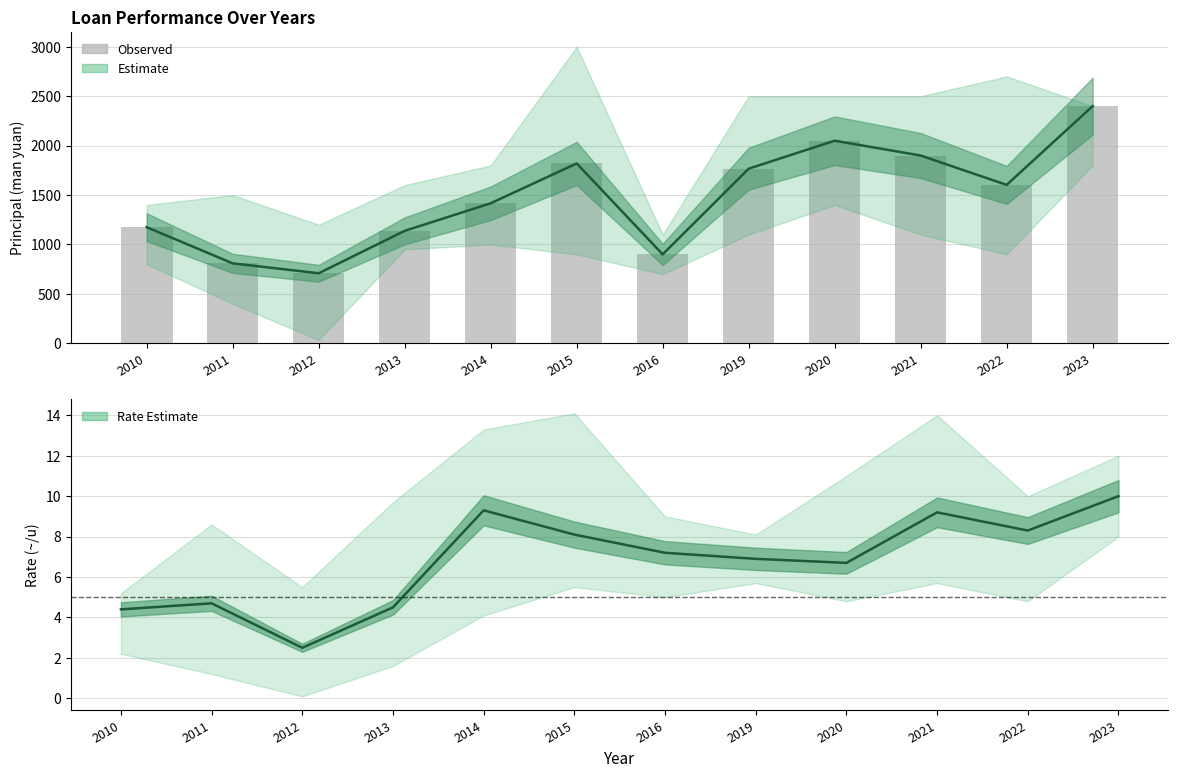

Where is the data nearest to the value 1554?

2022